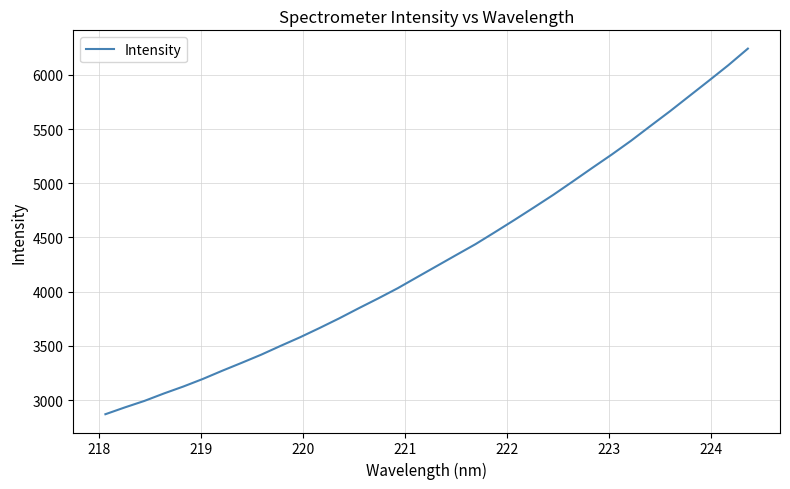

What is the difference between the maximum and minimum values?

3372.8